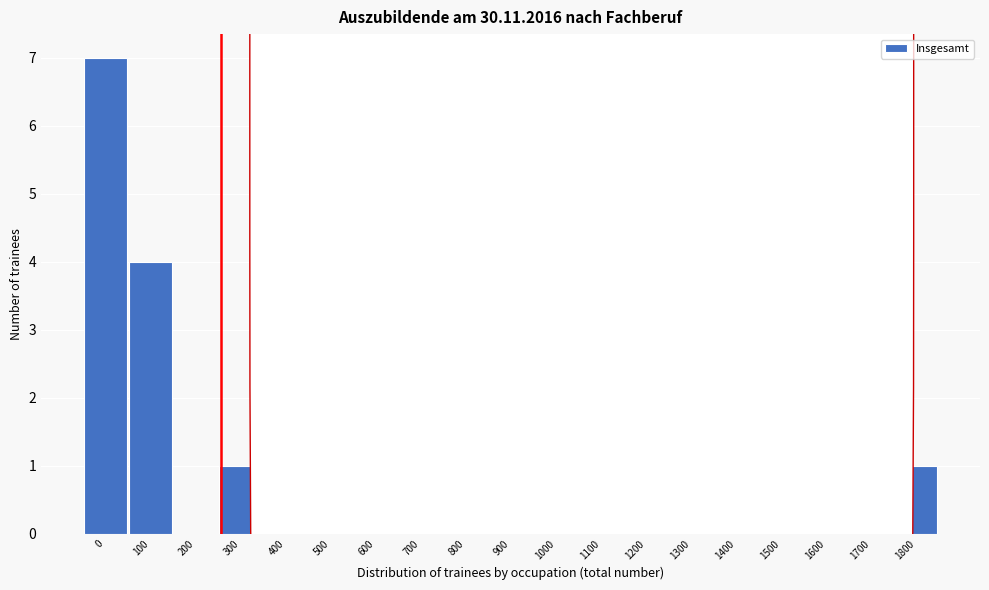

Reading left to right, list all the values displayed in this chart.

0=7	100=4	200=0	300=1	400=0	500=0	600=0	700=0	800=0	900=0	1000=0	1100=0	1200=0	1300=0	1400=0	1500=0	1600=1	1700=0	1800=1